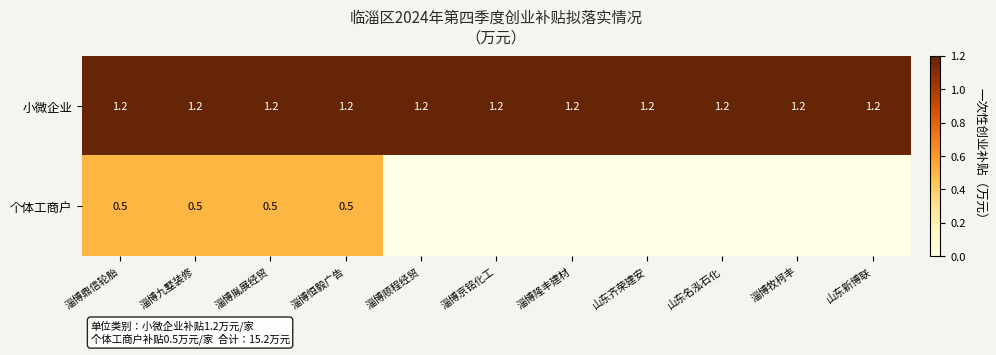

True or false: 小微企业 has a value of 2.1 at 山东名泓石化.

False